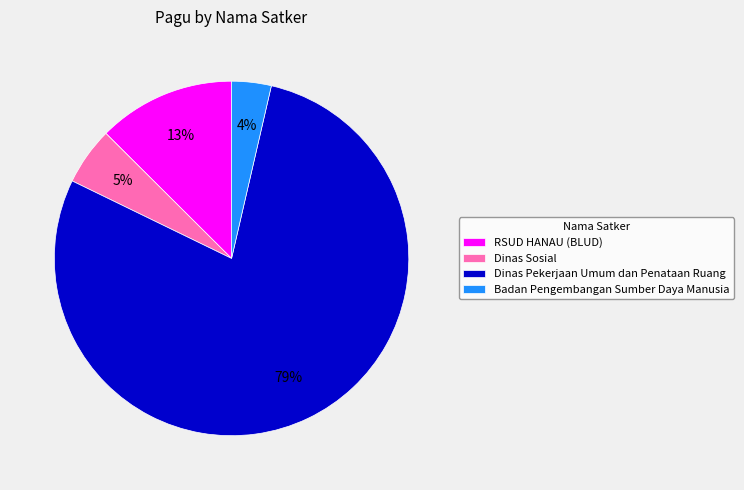

To the nearest percent, what is the combined percentage of Dinas Pekerjaan Umum dan Penataan Ruang and Badan Pengembangan Sumber Daya Manusia?

82%